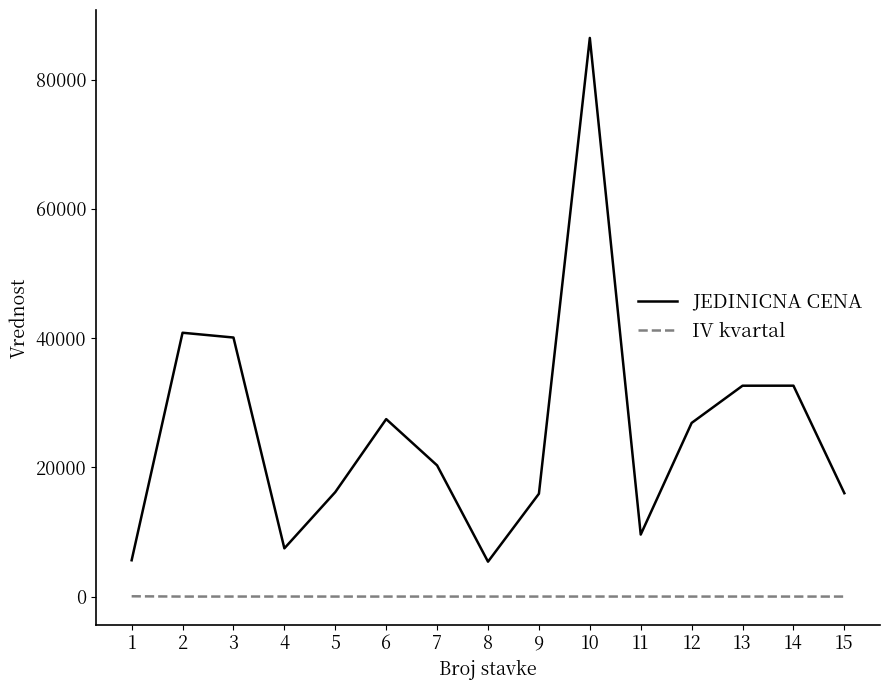

At 4, list the series in order from largest to smallest.

JEDINICNA CENA, IV kvartal